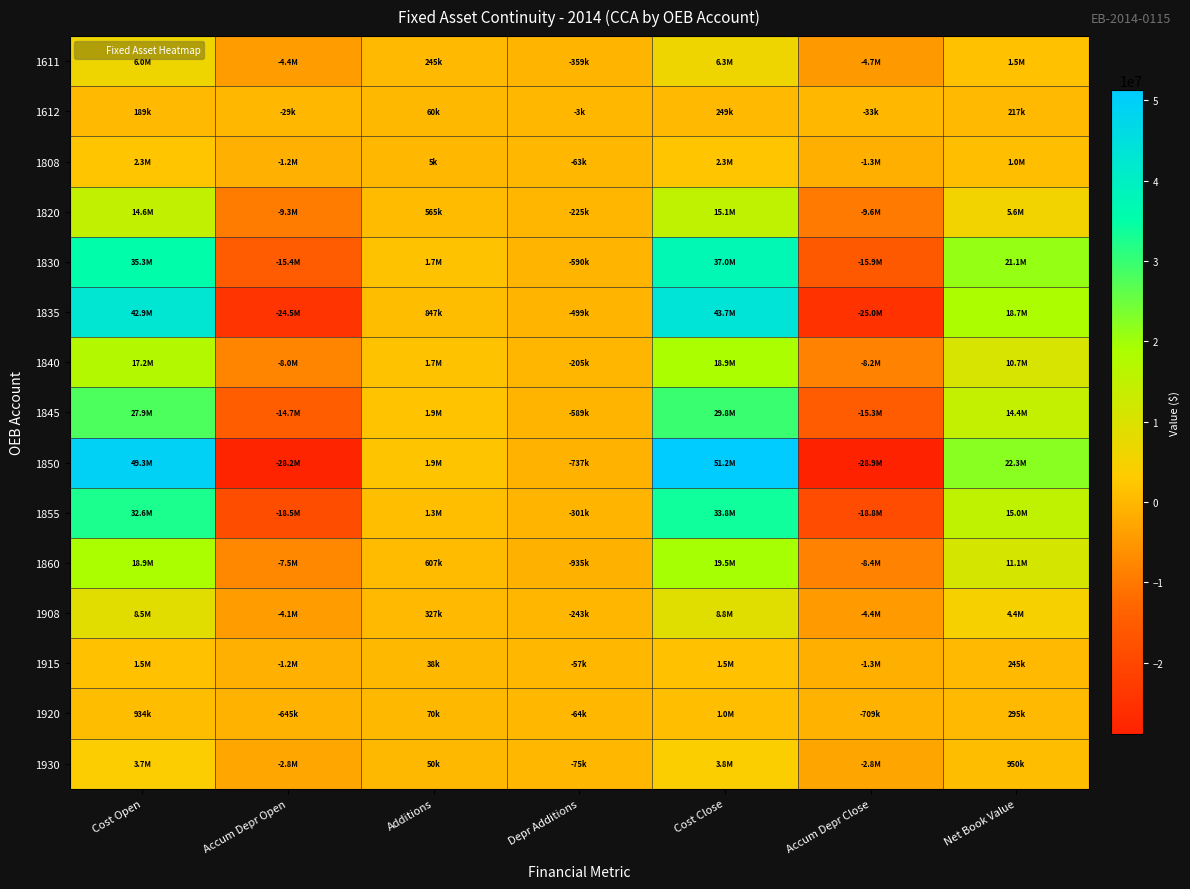

Reading left to right, extract all data points from this chart.

1611: Cost Open=6009904.0	Accum Depr Open=-4358961.0	Additions=245000.0	Depr Additions=-358951.6	Cost Close=6254904.0	Accum Depr Close=-4717912.6	Net Book Value=1536991.4
1612: Cost Open=189351.0	Accum Depr Open=-29379.0	Additions=60000.0	Depr Additions=-3287.2	Cost Close=249351.0	Accum Depr Close=-32666.2	Net Book Value=216684.8
1808: Cost Open=2296844.0	Accum Depr Open=-1219779.0	Additions=5000.0	Depr Additions=-62602.4	Cost Close=2301844.0	Accum Depr Close=-1282381.4	Net Book Value=1019462.6
1820: Cost Open=14580949.0	Accum Depr Open=-9327955.0	Additions=565311.8	Depr Additions=-224792.8	Cost Close=15146260.8	Accum Depr Close=-9552747.8	Net Book Value=5593513.0
1830: Cost Open=35316056.0	Accum Depr Open=-15358477.0	Additions=1686482.6	Depr Additions=-590481.1	Cost Close=37002538.6	Accum Depr Close=-15948958.1	Net Book Value=21053580.5
1835: Cost Open=42888227.0	Accum Depr Open=-24516813.0	Additions=847206.3	Depr Additions=-498539.8	Cost Close=43735433.3	Accum Depr Close=-25015352.9	Net Book Value=18720080.4
1840: Cost Open=17183620.0	Accum Depr Open=-7992920.0	Additions=1669427.9	Depr Additions=-205407.4	Cost Close=18853047.9	Accum Depr Close=-8198327.3	Net Book Value=10654720.6
1845: Cost Open=27870490.0	Accum Depr Open=-14737688.0	Additions=1882472.3	Depr Additions=-588559.4	Cost Close=29752962.3	Accum Depr Close=-15326247.4	Net Book Value=14426714.8
1850: Cost Open=49304146.0	Accum Depr Open=-28208991.0	Additions=1909204.9	Depr Additions=-736656.8	Cost Close=51213350.9	Accum Depr Close=-28945647.8	Net Book Value=22267703.1
1855: Cost Open=32563067.0	Accum Depr Open=-18474639.0	Additions=1261636.5	Depr Additions=-300726.4	Cost Close=33824703.5	Accum Depr Close=-18775365.4	Net Book Value=15049338.1
1860: Cost Open=18891197.0	Accum Depr Open=-7468823.0	Additions=606883.4	Depr Additions=-935436.2	Cost Close=19498080.4	Accum Depr Close=-8404259.2	Net Book Value=11093821.2
1908: Cost Open=8484356.0	Accum Depr Open=-4127677.0	Additions=327000.0	Depr Additions=-243242.5	Cost Close=8811356.0	Accum Depr Close=-4370919.5	Net Book Value=4440436.5
1915: Cost Open=1483402.0	Accum Depr Open=-1220008.0	Additions=38000.0	Depr Additions=-56857.6	Cost Close=1521402.0	Accum Depr Close=-1276865.6	Net Book Value=244536.4
1920: Cost Open=934035.0	Accum Depr Open=-644954.0	Additions=70000.0	Depr Additions=-64114.2	Cost Close=1004035.0	Accum Depr Close=-709068.2	Net Book Value=294966.8
1930: Cost Open=3748212.0	Accum Depr Open=-2773607.0	Additions=50000.0	Depr Additions=-74832.8	Cost Close=3798212.0	Accum Depr Close=-2848439.8	Net Book Value=949772.2